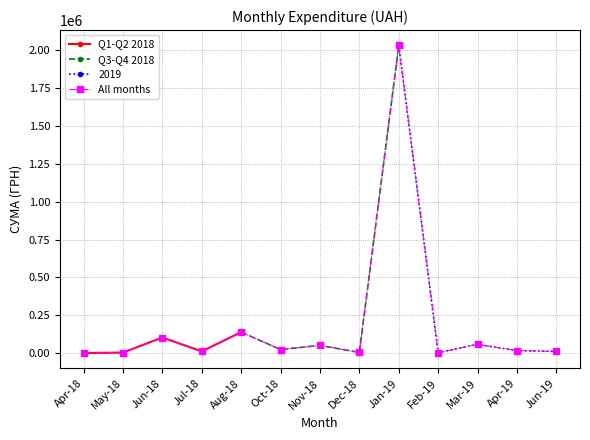

Rank the series at Apr-18 from highest to lowest value.

Q1-Q2 2018, All months, Q3-Q4 2018